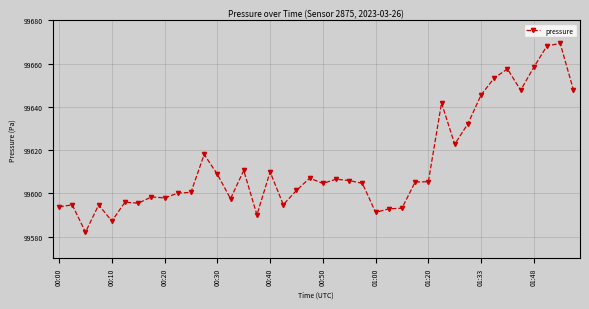

What is the minimum value shown in the chart?

99582.0